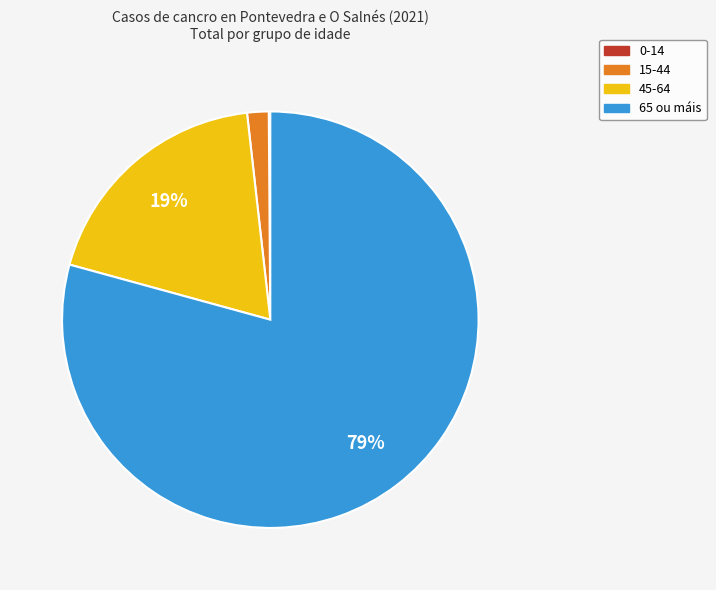

The 65 ou máis slice represents 79% of the pie. True or false?

True